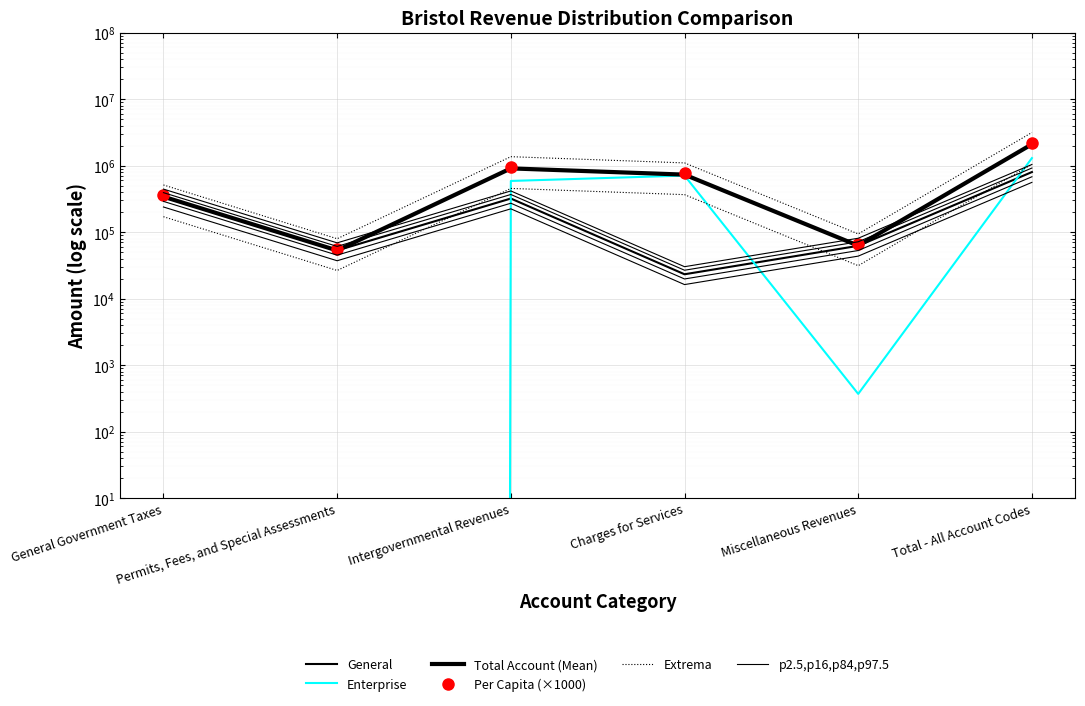

Which series changed the most between General Government Taxes and Permits, Fees, and Special Assessments?

Extrema